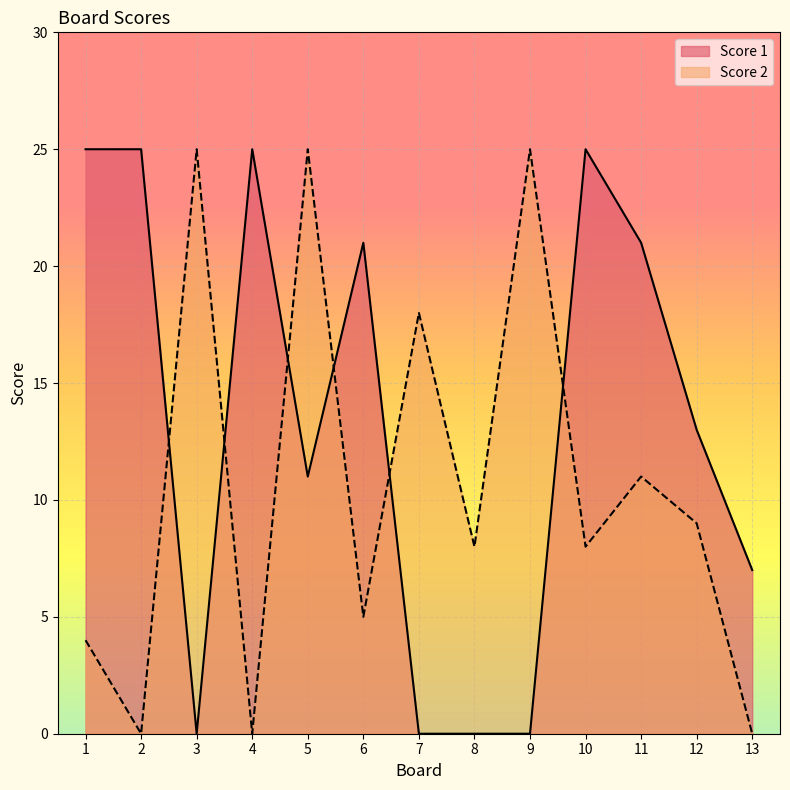

How many intersections are there between Score 1 and Score 2?

6